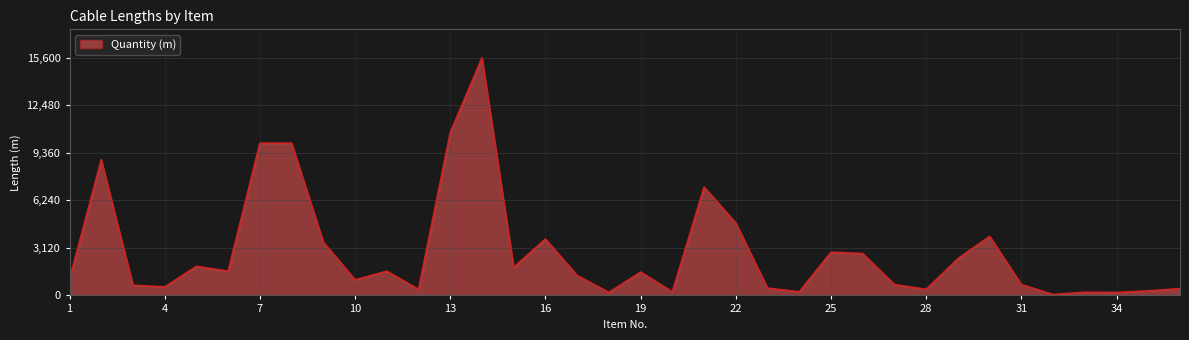

Does the chart have visible grid lines?

Yes